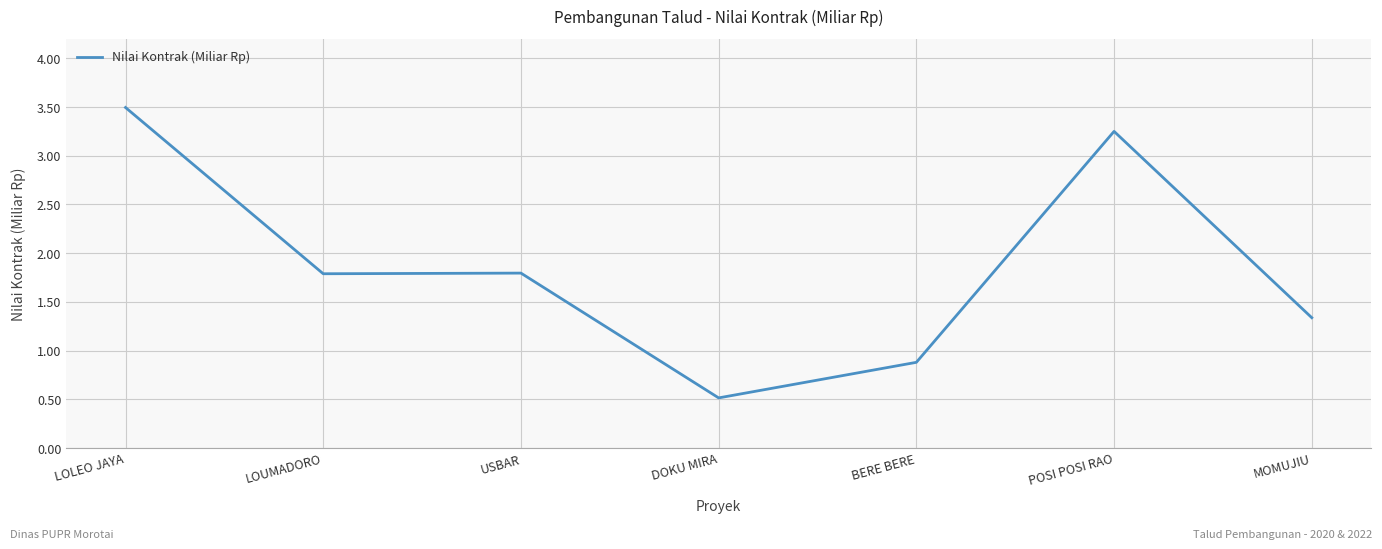

What position from the left is USBAR?

3